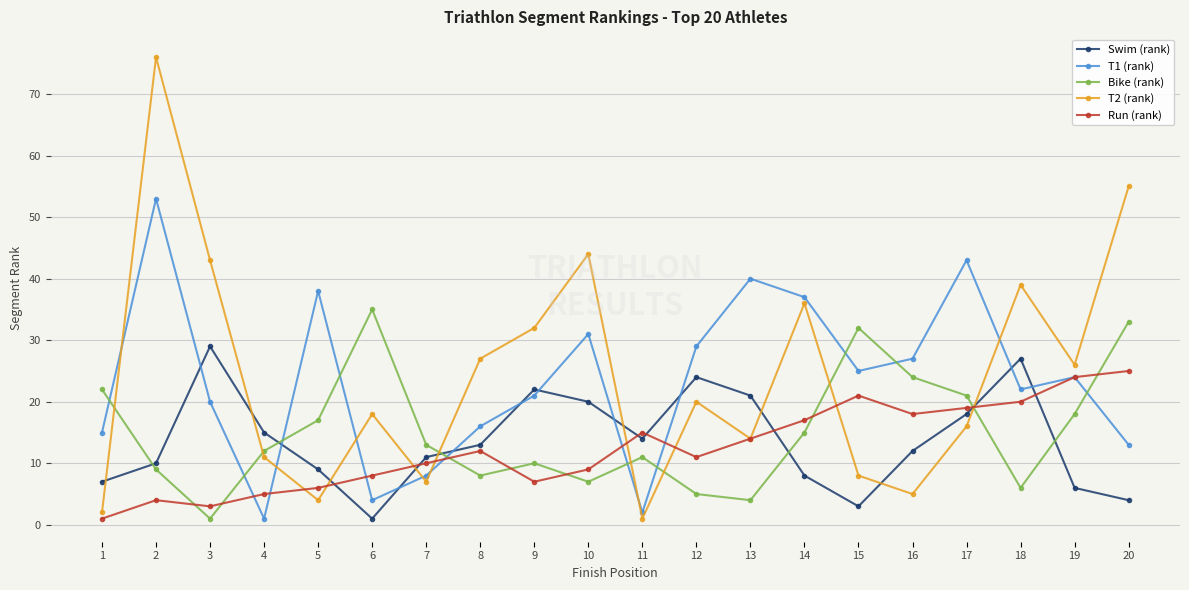

How many data points in T1 (rank) are less than 24?

10